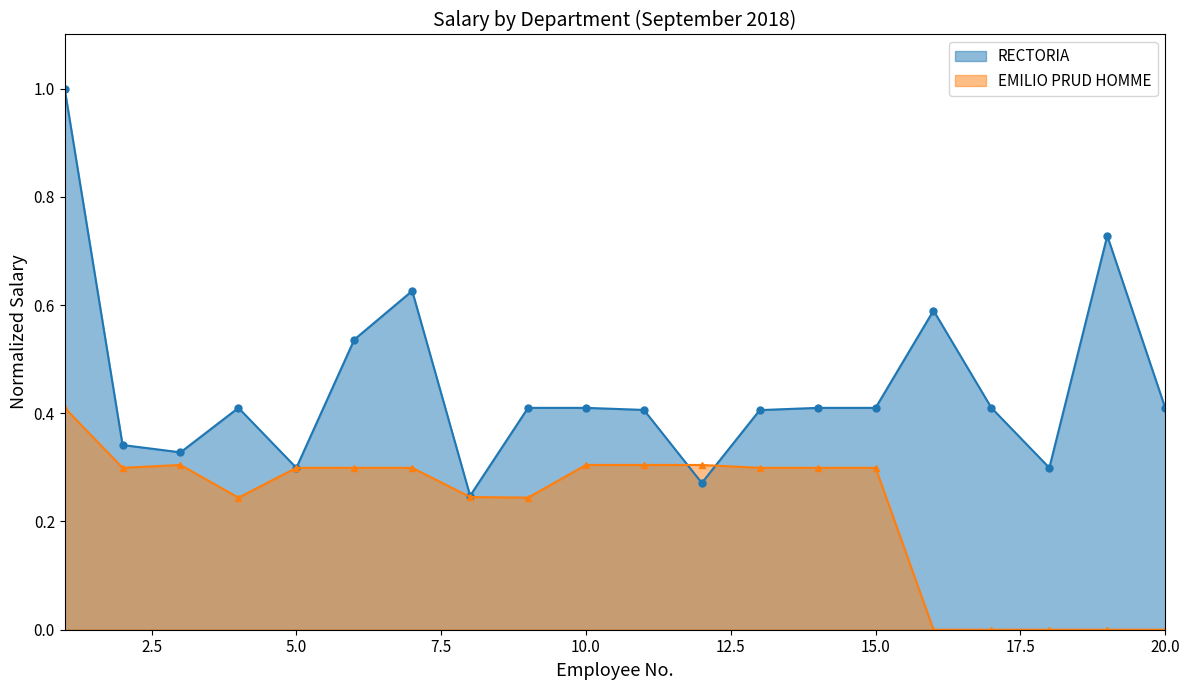

Is the value of RECTORIA at 20 greater than the value of EMILIO PRUD HOMME at 19?

Yes